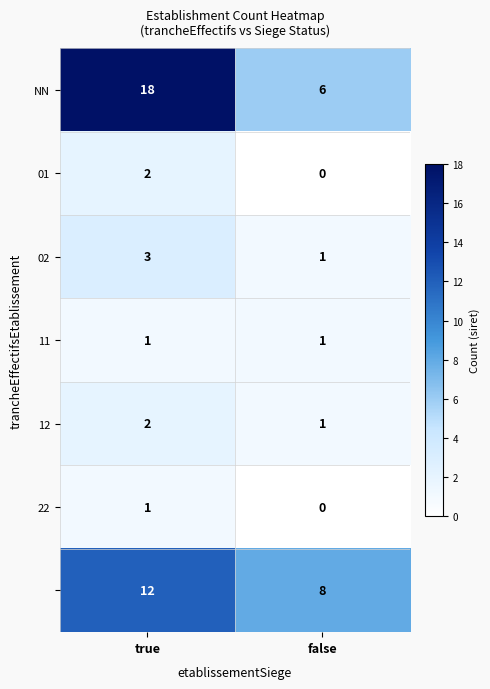

Which label corresponds to the largest value in the chart?

true